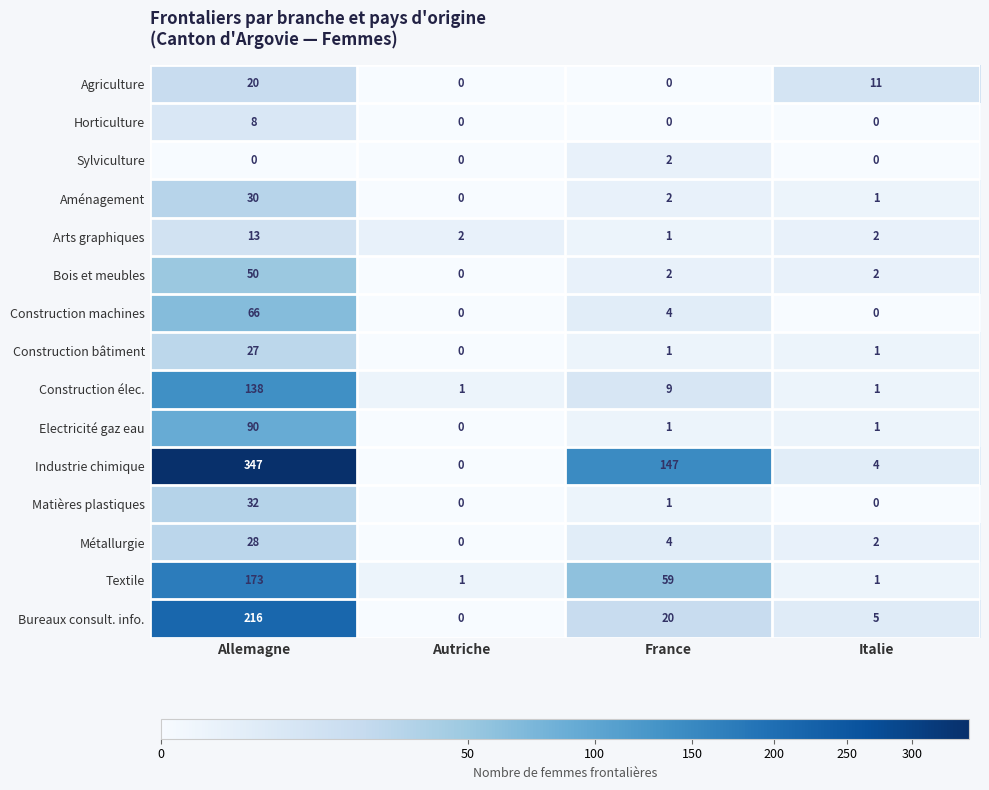

The Sylviculture series shows 0 at Italie. True or false?

True